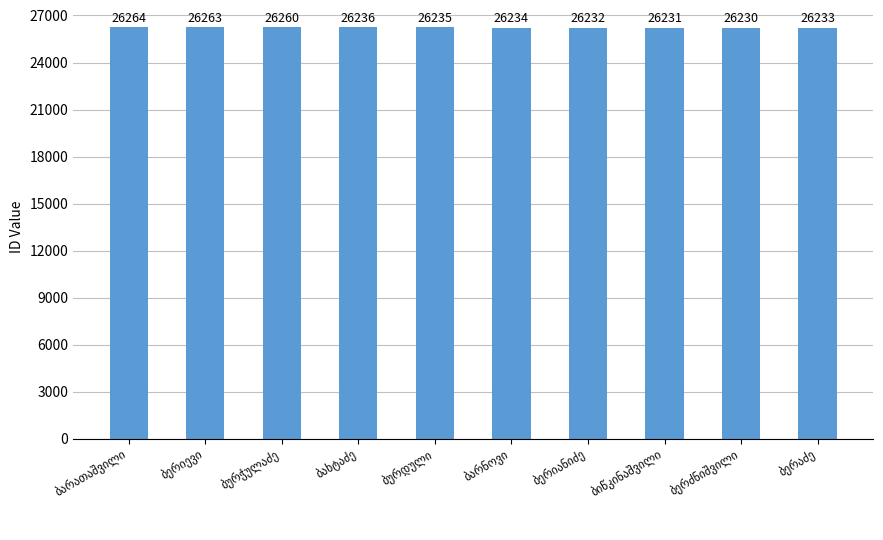

What is the value of the 8th bar from the left?

26231